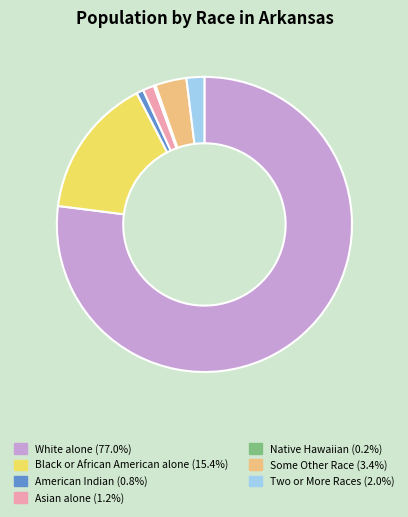

Is there a majority slice in this chart?

Yes